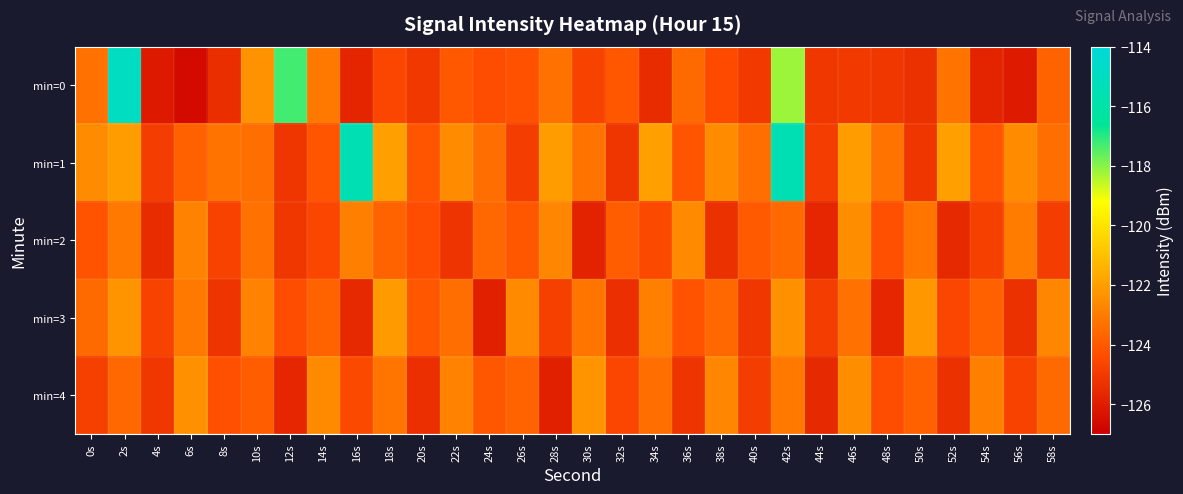

What is the greatest value displayed?

-115.0